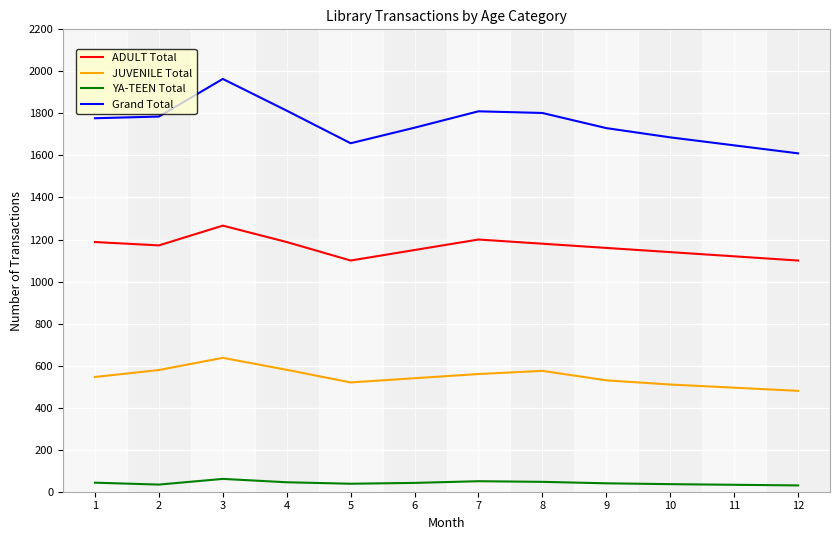

List the series in order of their peak value, lowest first.

YA-TEEN Total, JUVENILE Total, ADULT Total, Grand Total